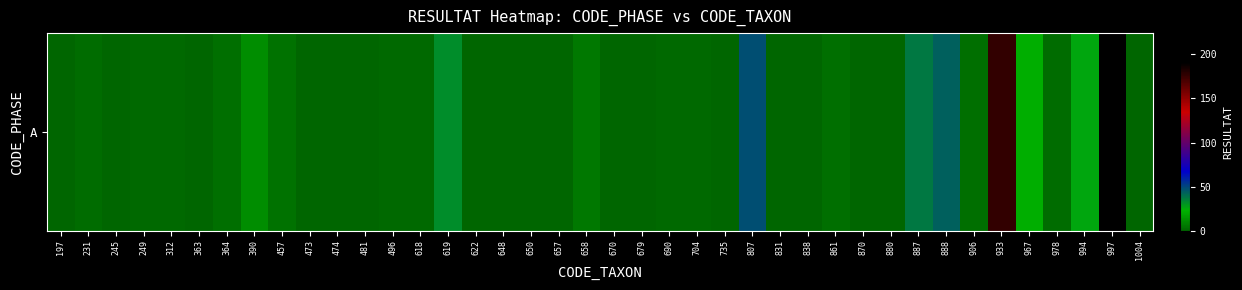

Reading right to left, list all the values displayed in this chart.

0	224	26	2	21	176	3	43	37	0	0	3	0	0	48	0	1	1	0	0	6	0	0	0	0	32	1	1	0	0	0	4	12	3	0	1	1	0	2	0